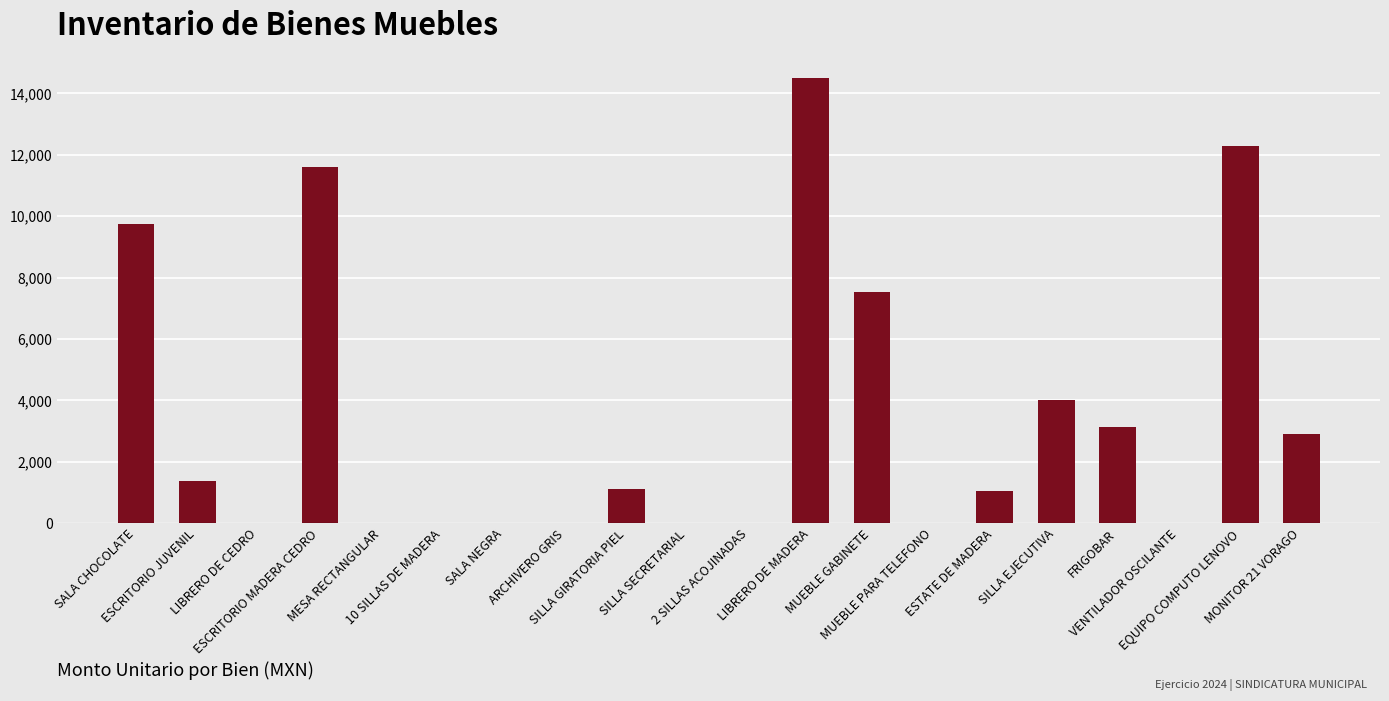

What is the maximum value shown in the chart?

14500.0